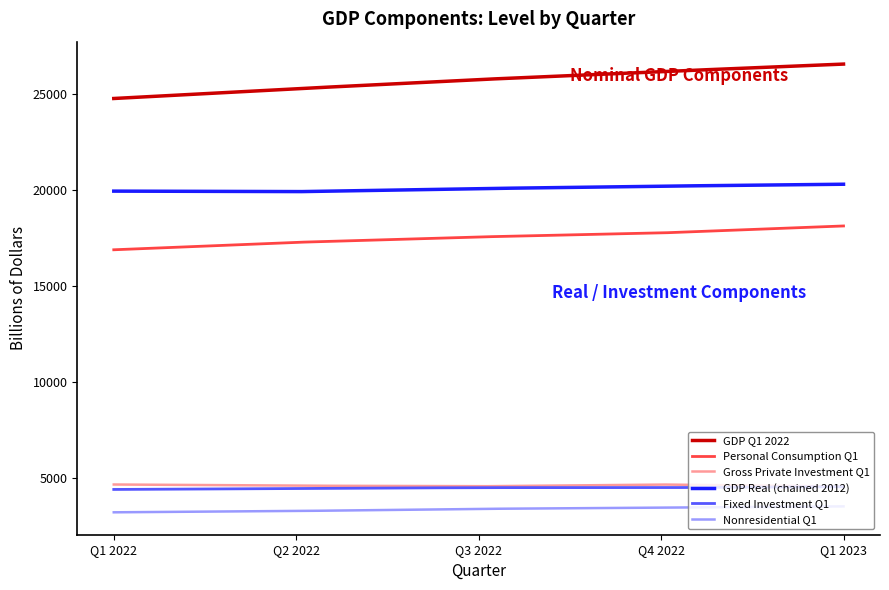

How many lines are shown in the chart?

6